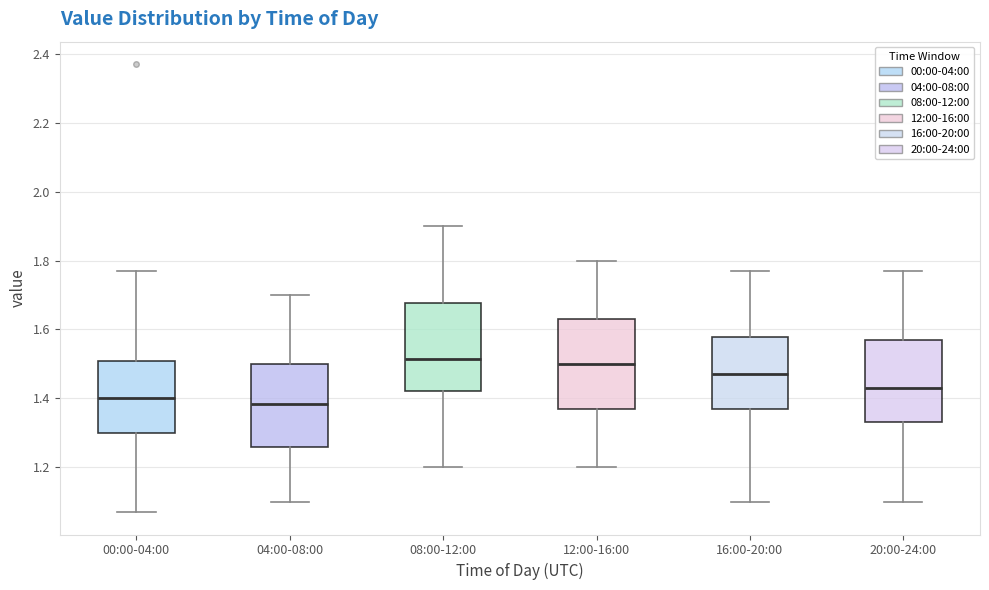

Reading left to right, transcribe this box plot: for each box, give where its median line is, the range the box spans, and where its two whiskers end, as read against the y-axis. The values are not printed on the chart, so give them approximately, as read against the axis.

00:00-04:00: median 1.40, box 1.30 to 1.50, whiskers 1.08 to 1.78
04:00-08:00: median 1.38, box 1.26 to 1.50, whiskers 1.10 to 1.70
08:00-12:00: median 1.52, box 1.42 to 1.68, whiskers 1.20 to 1.90
12:00-16:00: median 1.50, box 1.38 to 1.64, whiskers 1.20 to 1.80
16:00-20:00: median 1.48, box 1.38 to 1.58, whiskers 1.10 to 1.78
20:00-24:00: median 1.44, box 1.34 to 1.58, whiskers 1.10 to 1.78